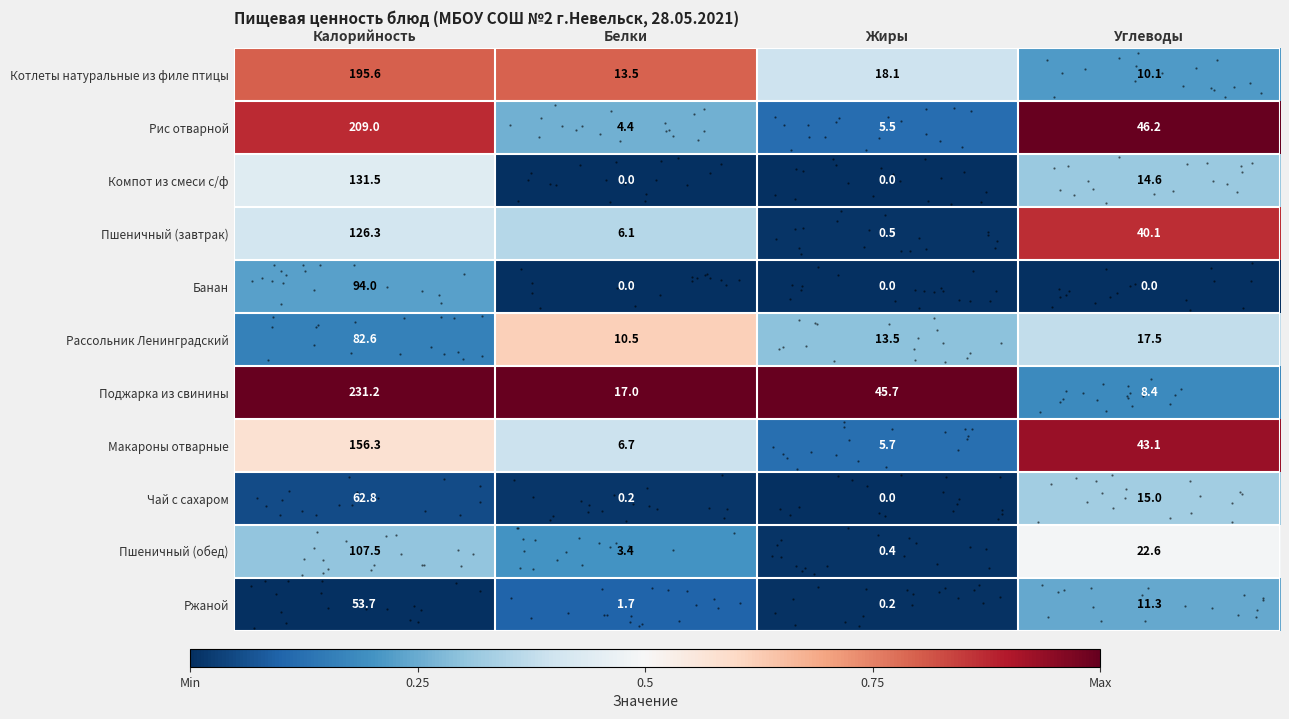

What is the difference between the second highest and minimum values in the Рис отварной series?

0.8